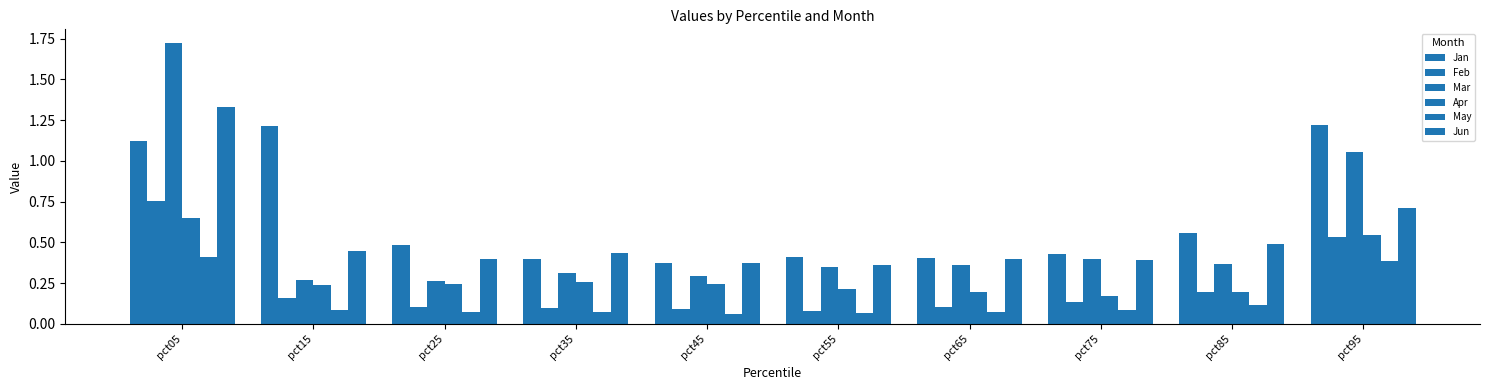

At which category is the sum across all series the highest?

pct05